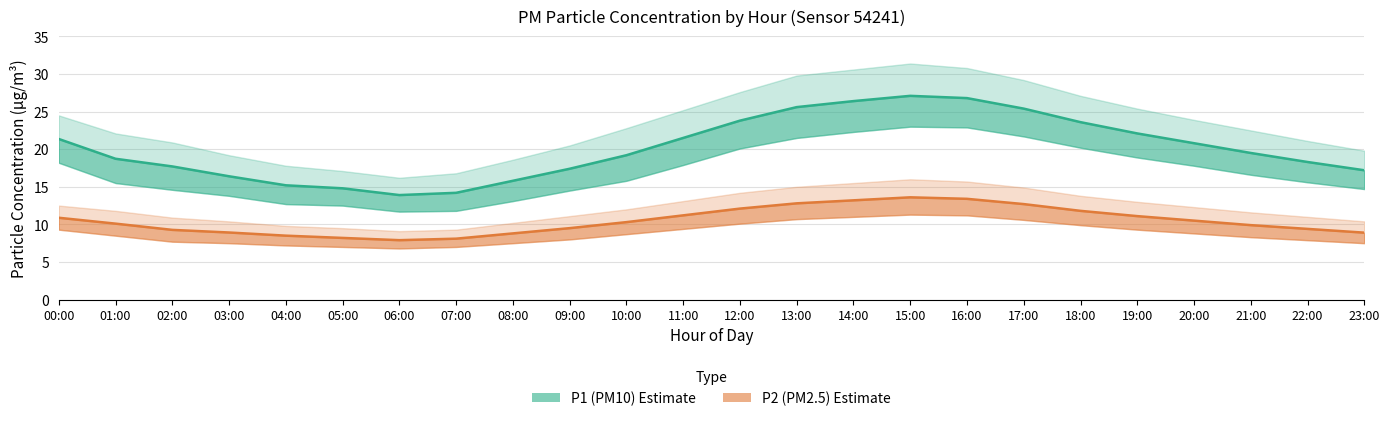

How many interior local valleys does the P1 (PM10) series have?

1